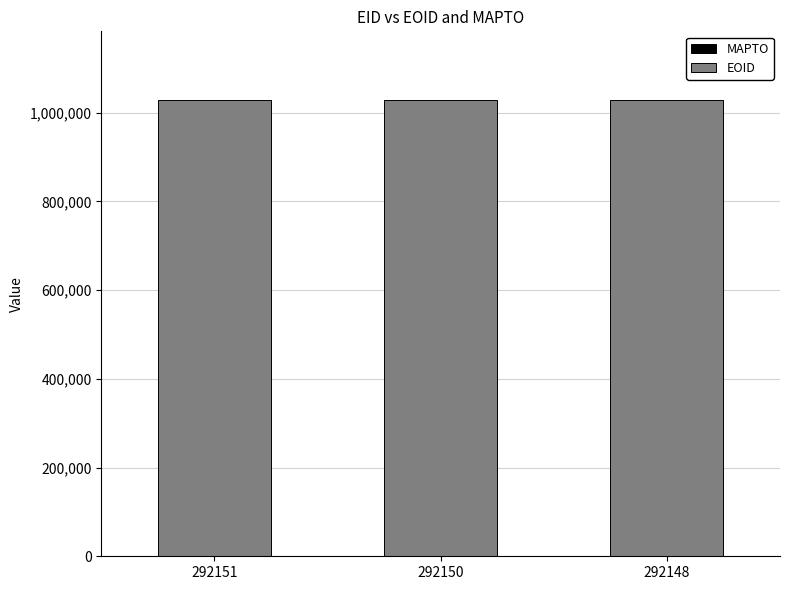

True or false: the data shows 1029091 at 292150.

True